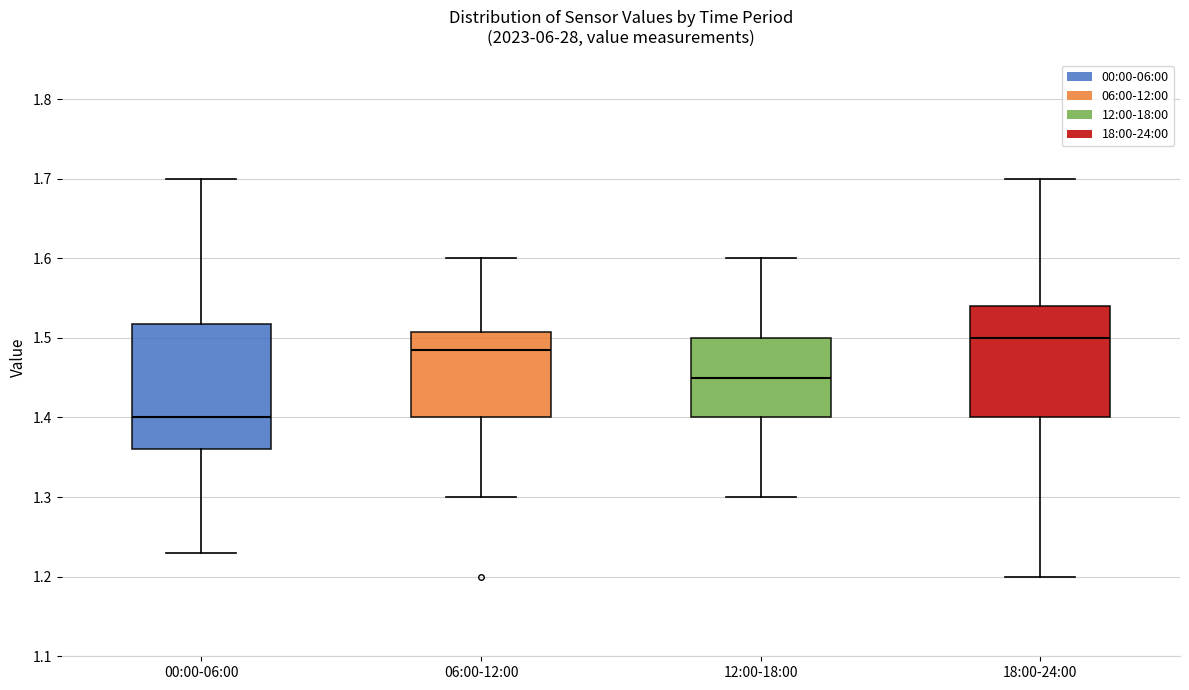

Reading left to right, transcribe this box plot: for each box, give where its median line is, the range the box spans, and where its two whiskers end, as read against the y-axis. The values are not printed on the chart, so give them approximately, as read against the axis.

00:00-06:00: median 1.40, box 1.36 to 1.52, whiskers 1.23 to 1.70
06:00-12:00: median 1.49, box 1.40 to 1.51, whiskers 1.30 to 1.60
12:00-18:00: median 1.45, box 1.40 to 1.50, whiskers 1.30 to 1.60
18:00-24:00: median 1.50, box 1.40 to 1.54, whiskers 1.20 to 1.70